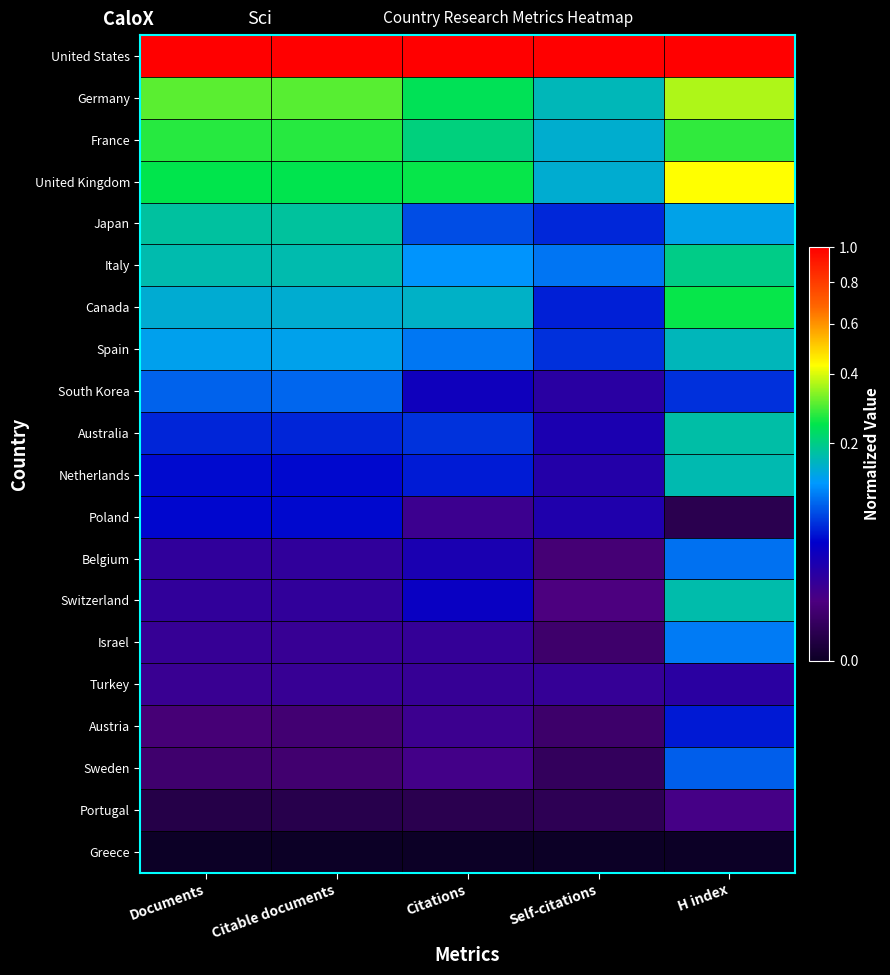

At how many categories does at least one series exceed 0?

5